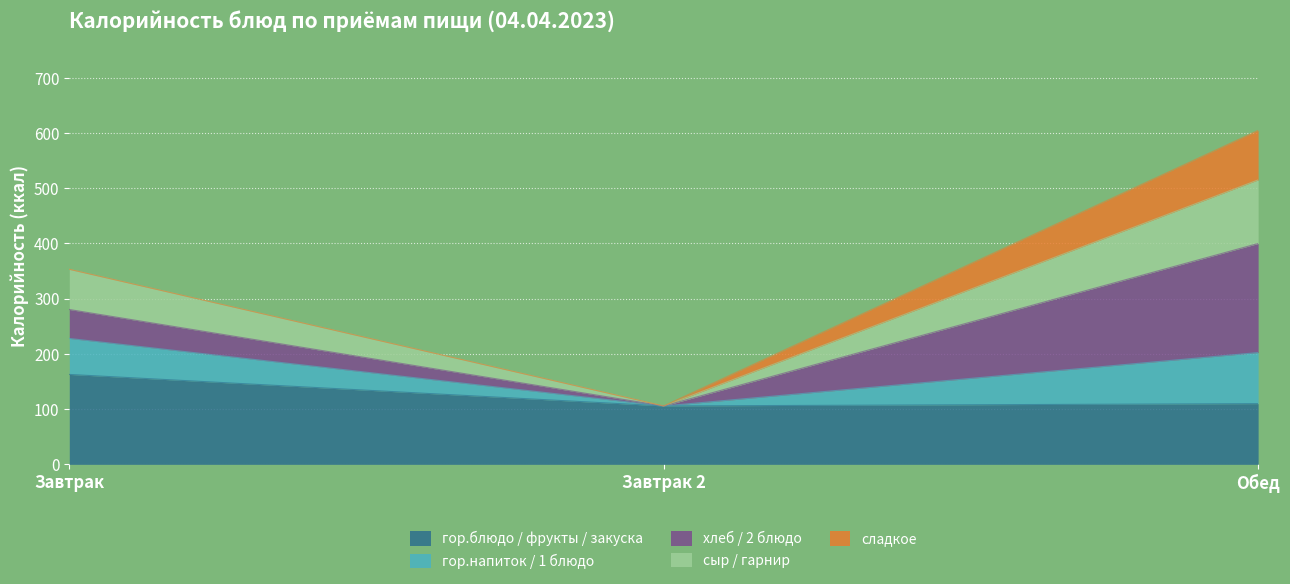

What is the maximum value for гор.блюдо / фрукты / закуска?

162.8